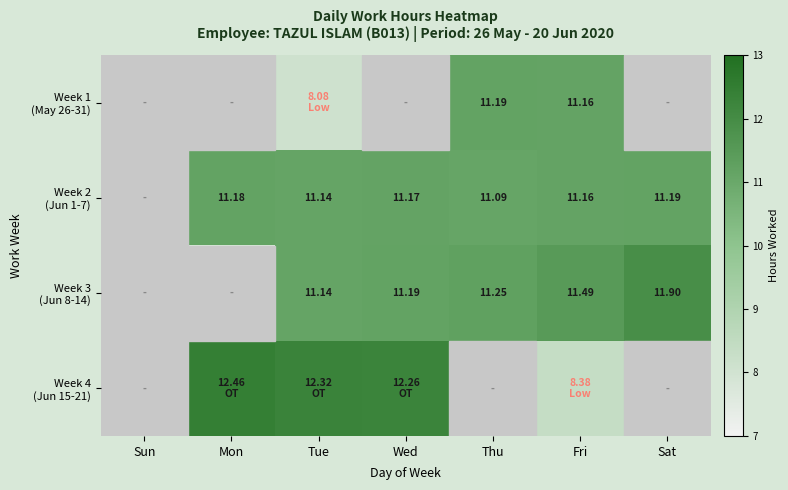

Is it true that Week 2 (Jun 1-7) equals 15.9 at Sat?

False